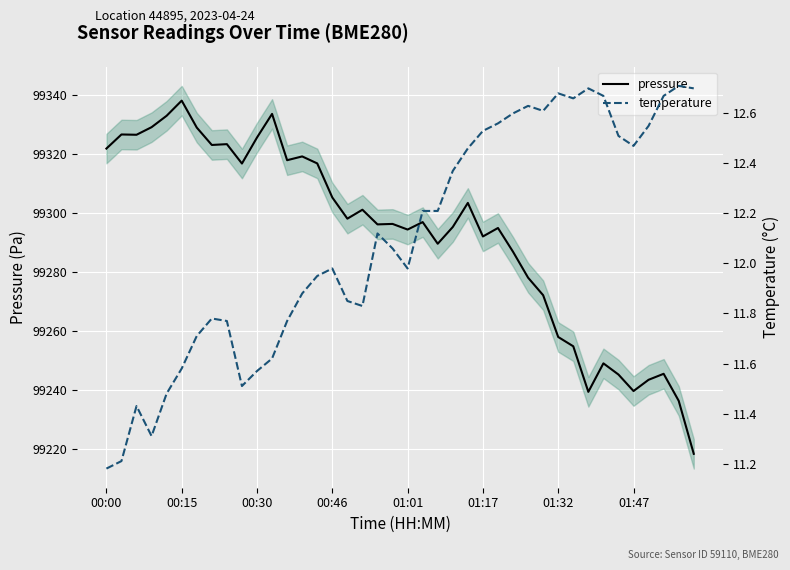

What is the sum of the temperature values at 19 and 39?

24.8